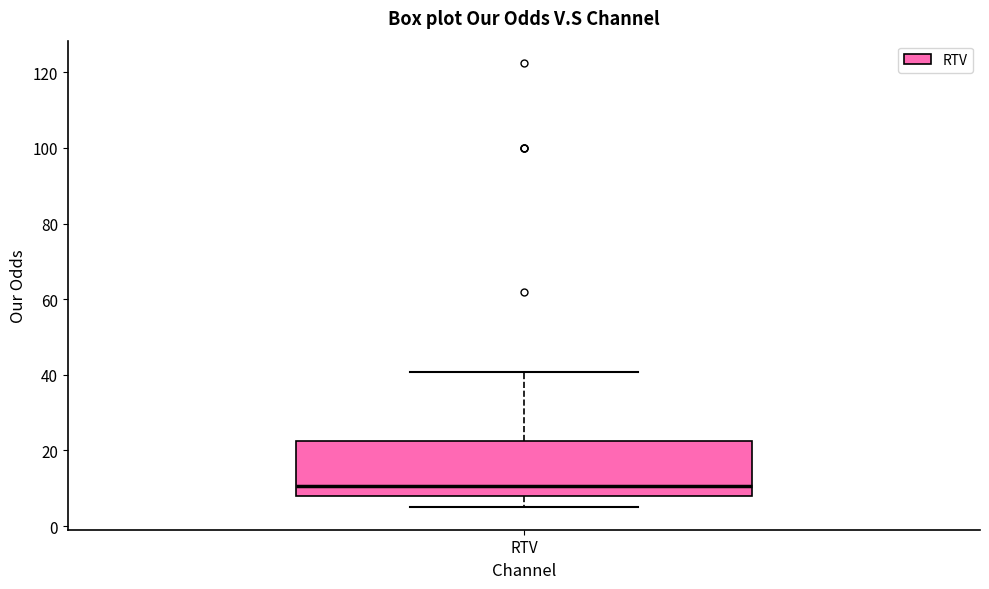

Where is the upper edge of the box for RTV on the y-axis? The values are not printed on the chart, so give them approximately, as read against the axis.

22